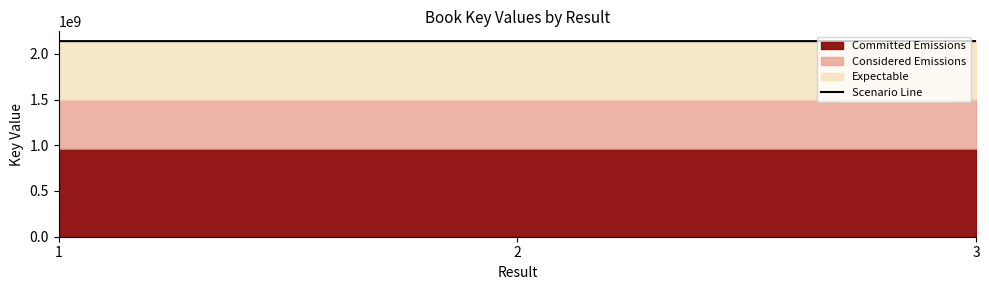

Does the chart display data point markers on the line(s)?

No